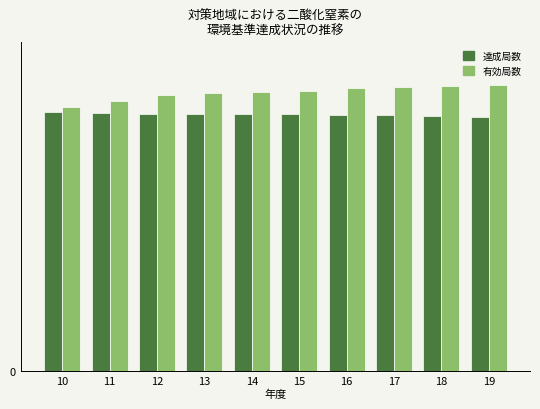

How many categories are shown in the chart?

10